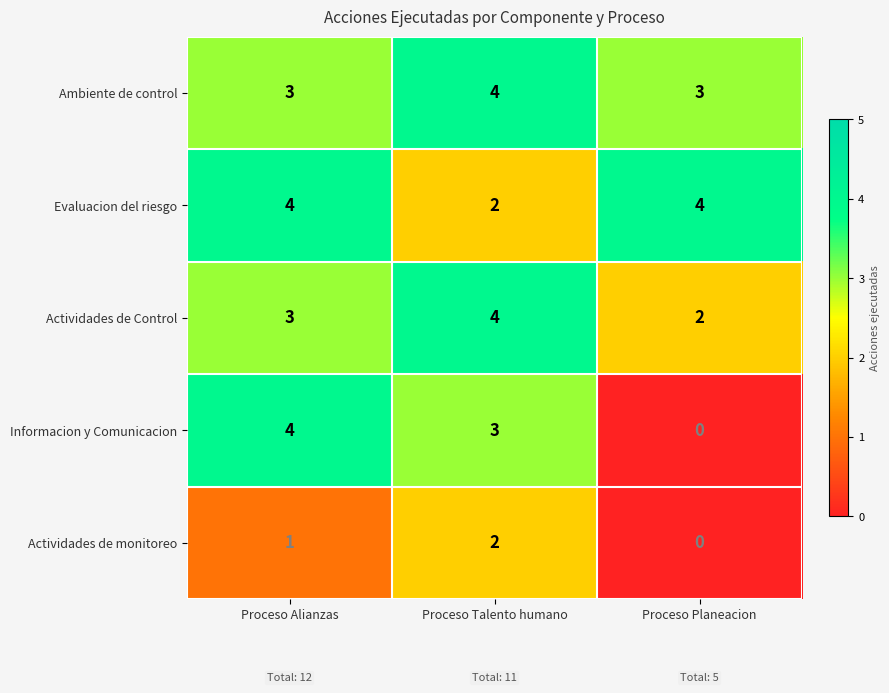

What is the spread (max minus min) of values at Proceso Planeacion?

4